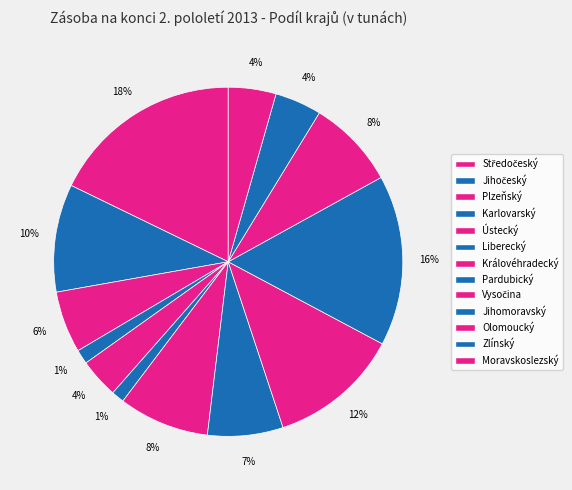

How many slices are in this pie chart?

13